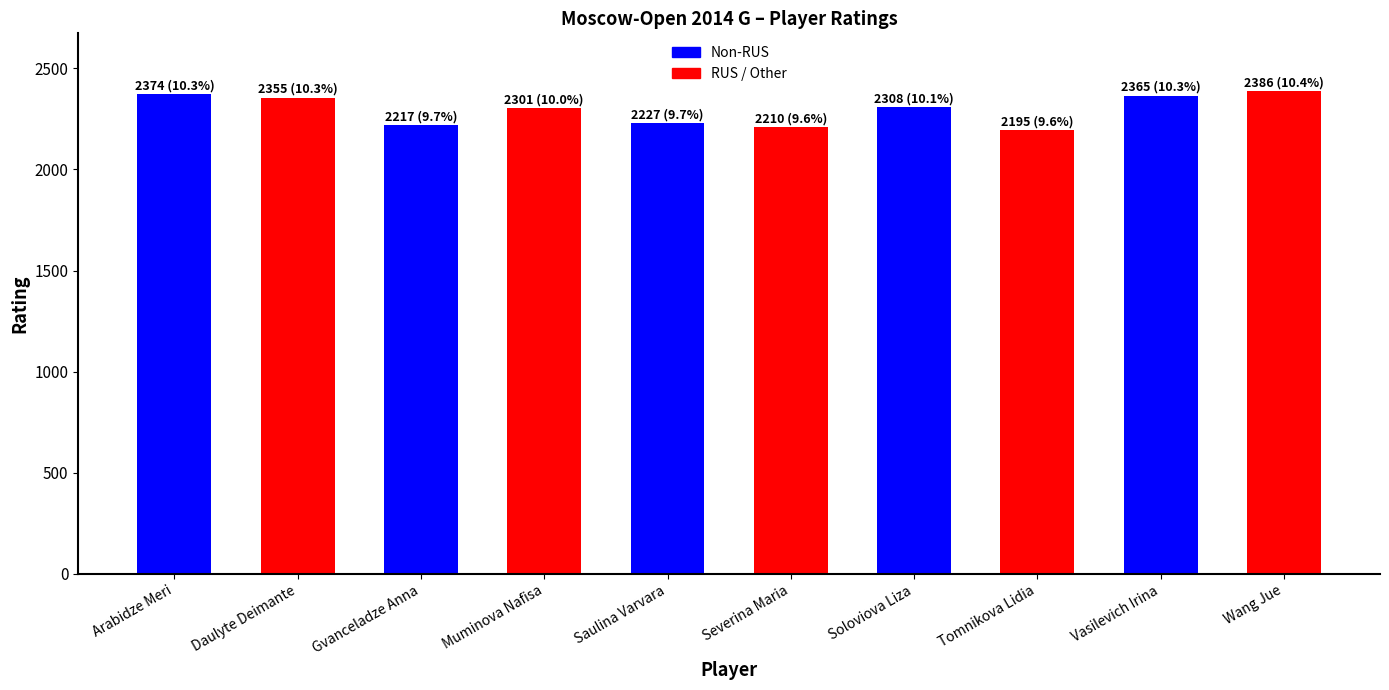

What position from the left is Soloviova Liza?

7